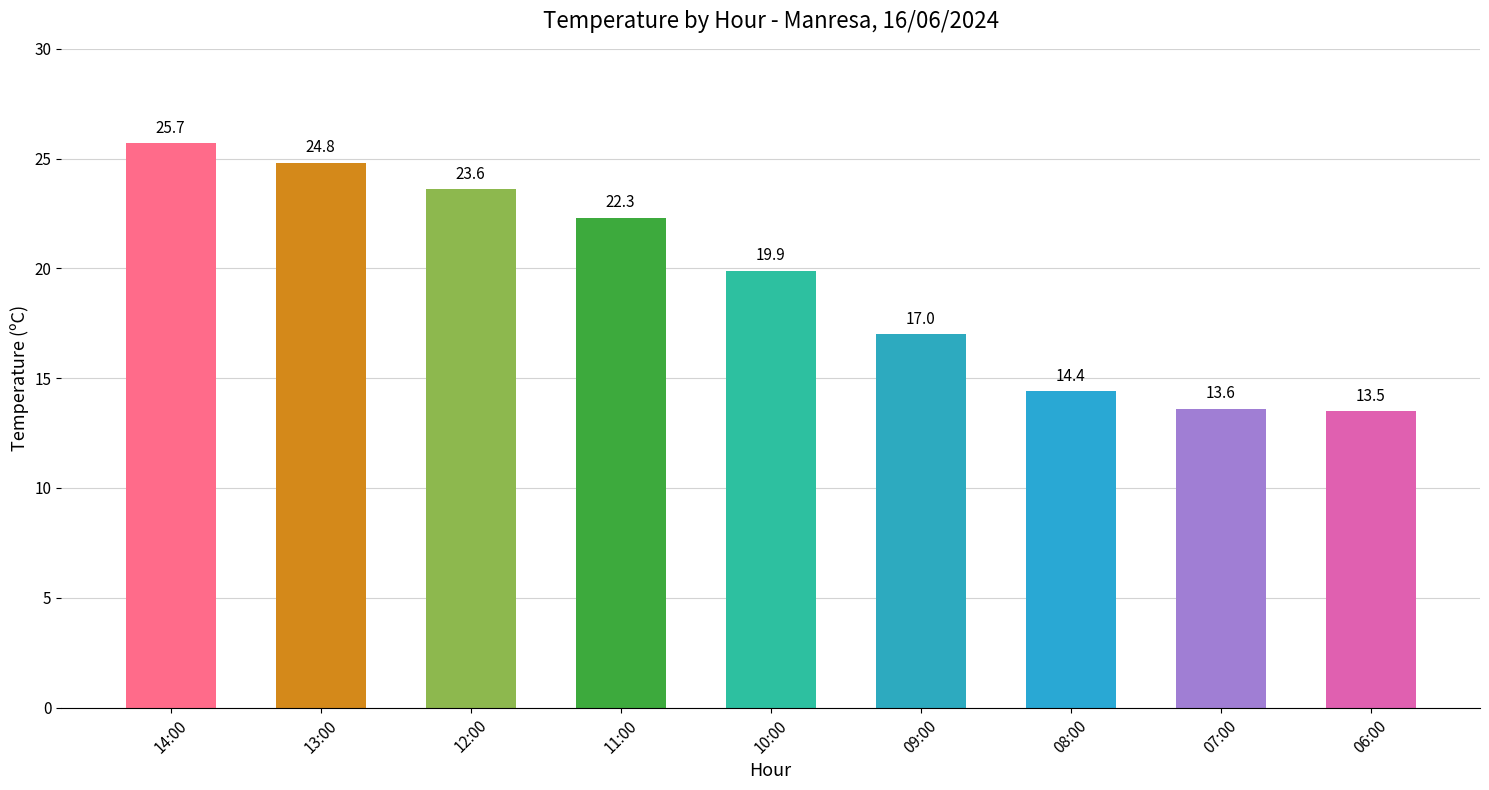

Between 11:00 and 14:00, which is larger?

14:00